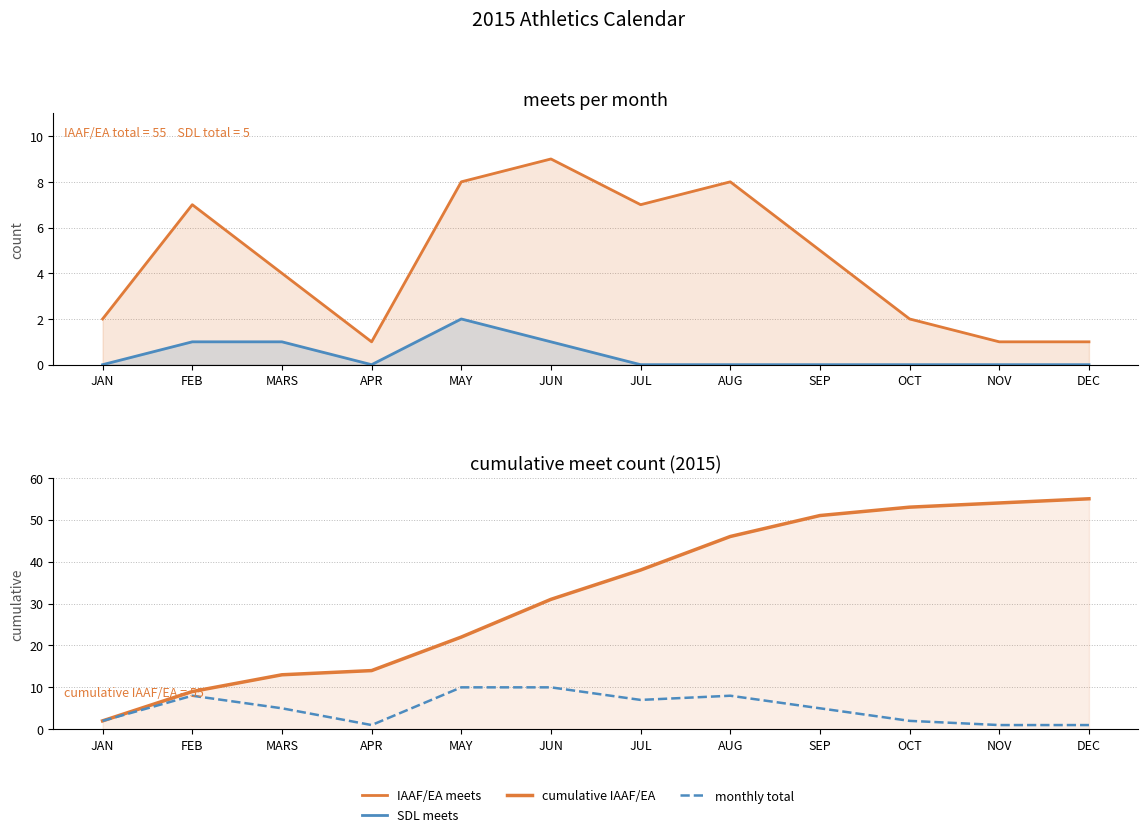

The SDL meets series shows 1 at JUN. True or false?

True